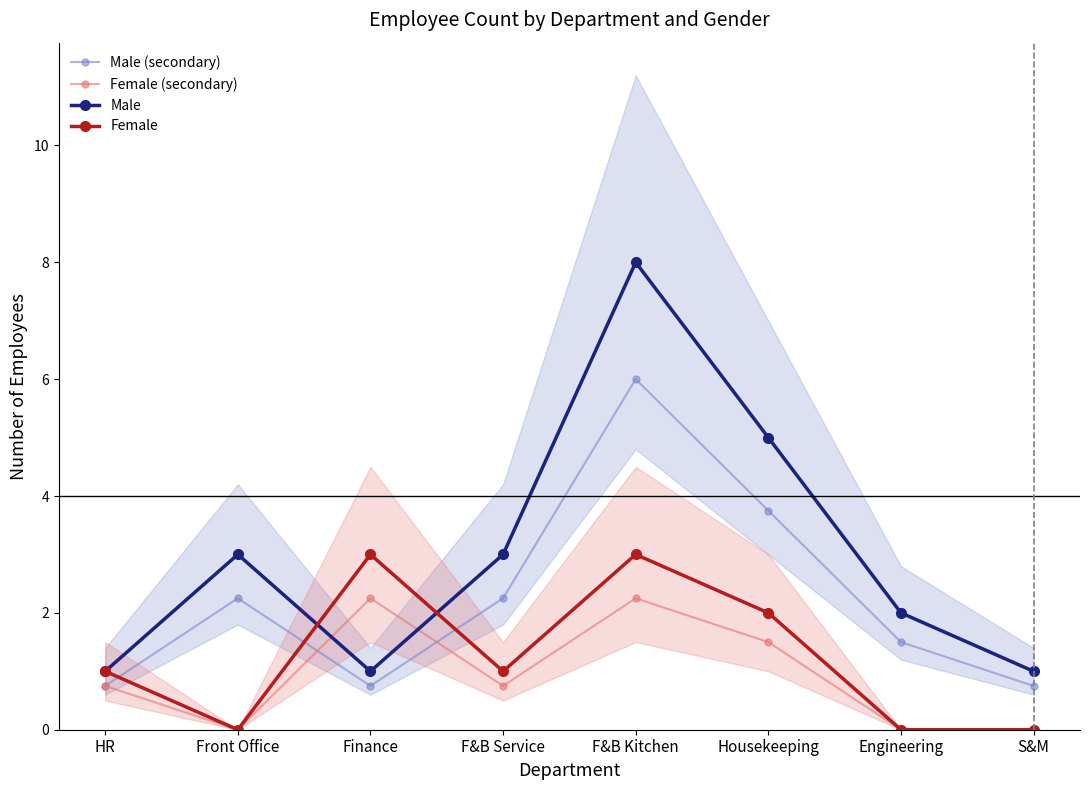

The Female (secondary) series shows 3.2 at Finance. True or false?

False